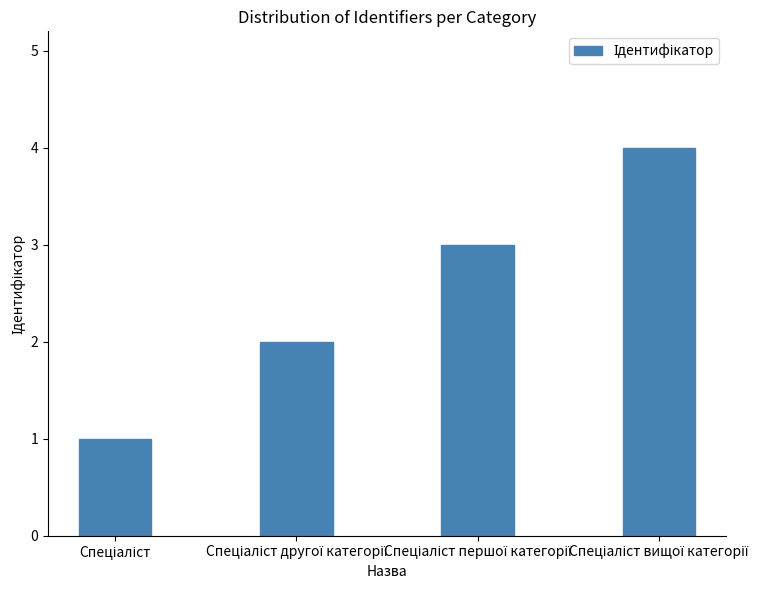

How many data points are less than 3?

2